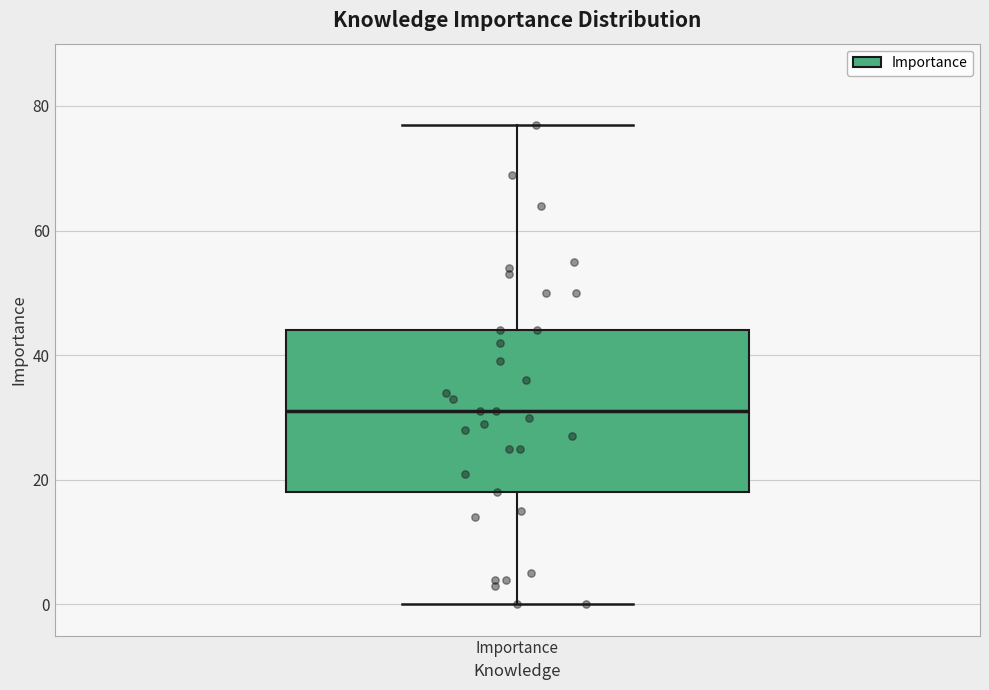

Where is the upper edge of the box for Importance on the y-axis? The values are not printed on the chart, so give them approximately, as read against the axis.

44